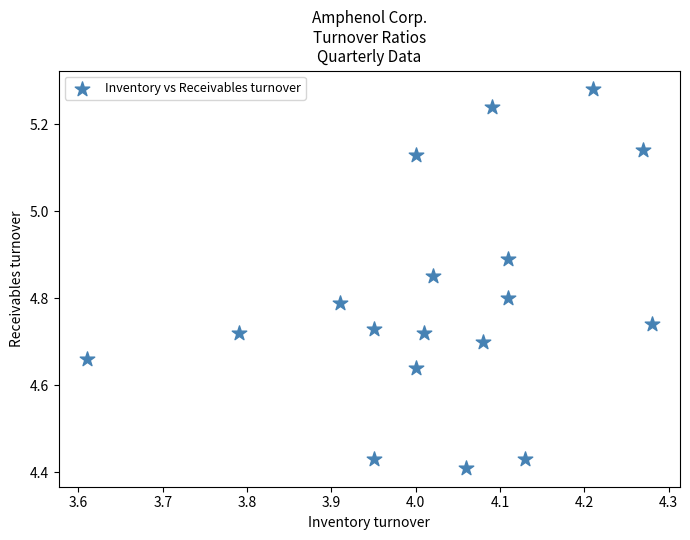

What is the range of X values (max minus min)?

0.7